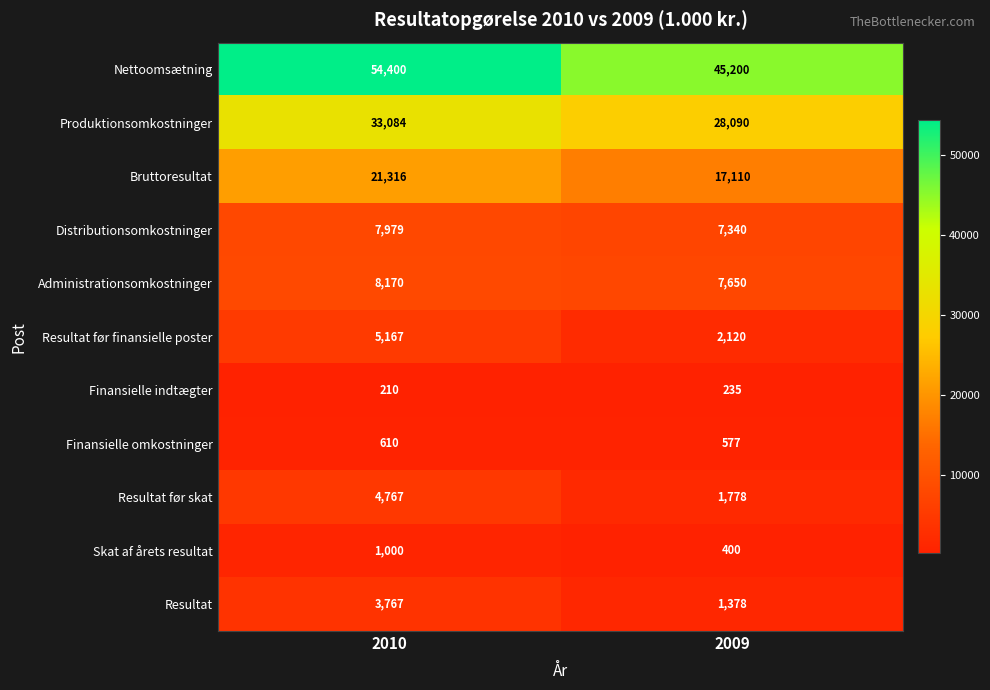

List the labels in order of Resultat før skat value, largest first.

2010, 2009